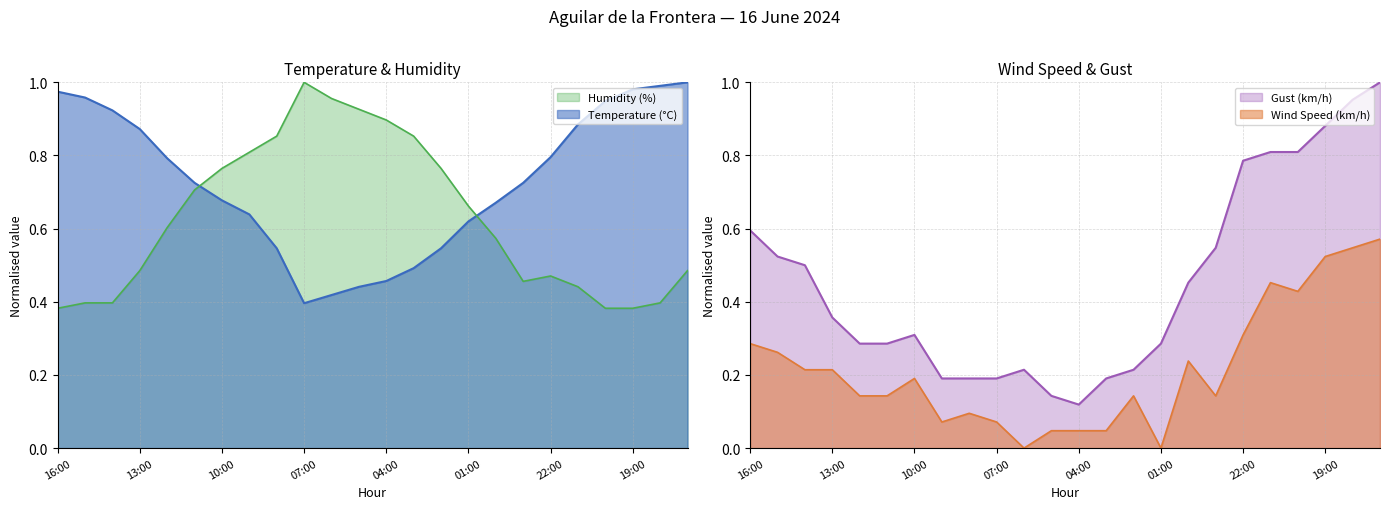

The Temperature (°C) series shows 0.2 at 01:00. True or false?

False